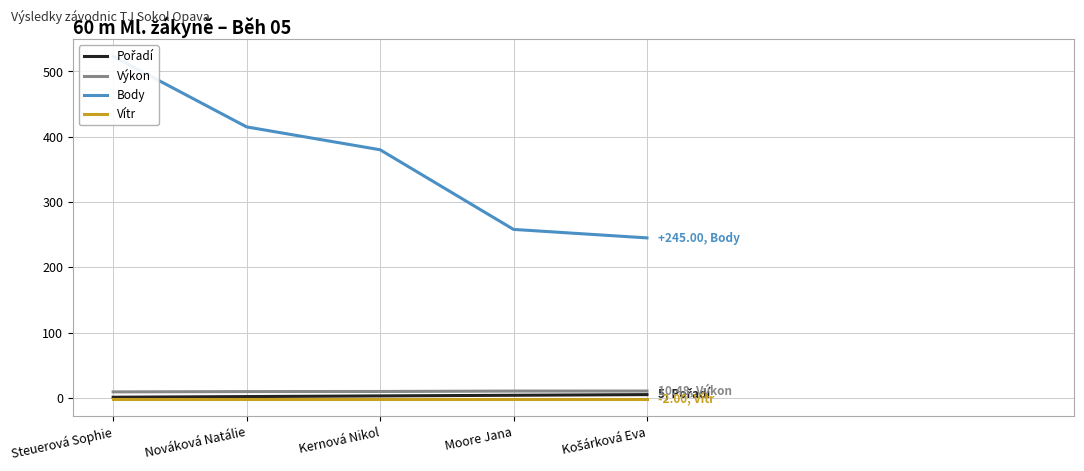

Is it true that Pořadí equals 3.0 at Kernová Nikol?

True